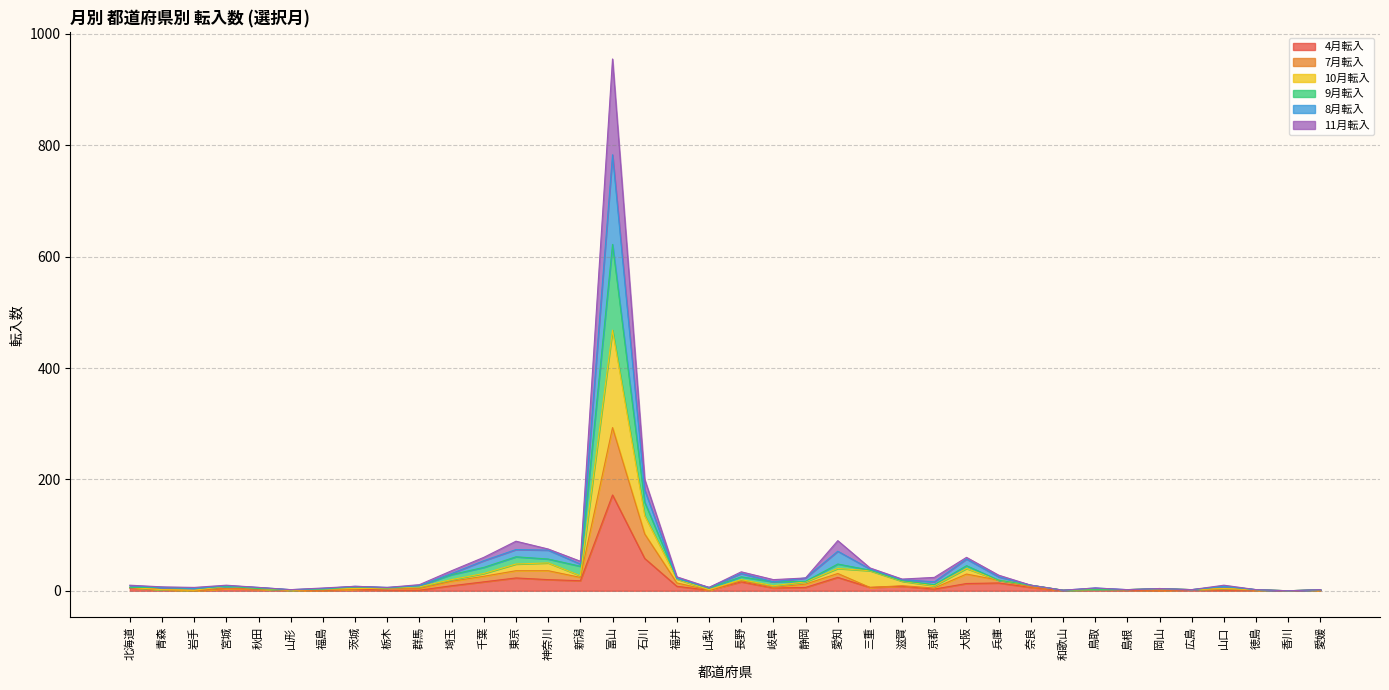

The 10月転入 series shows 10 at 栃木. True or false?

False